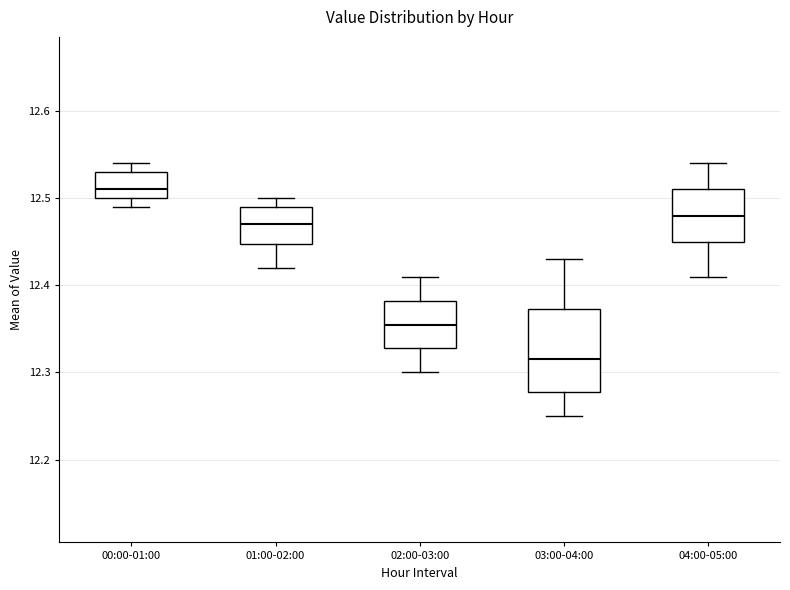

Which box is the tallest, from its lower edge to its upper edge?

03:00-04:00